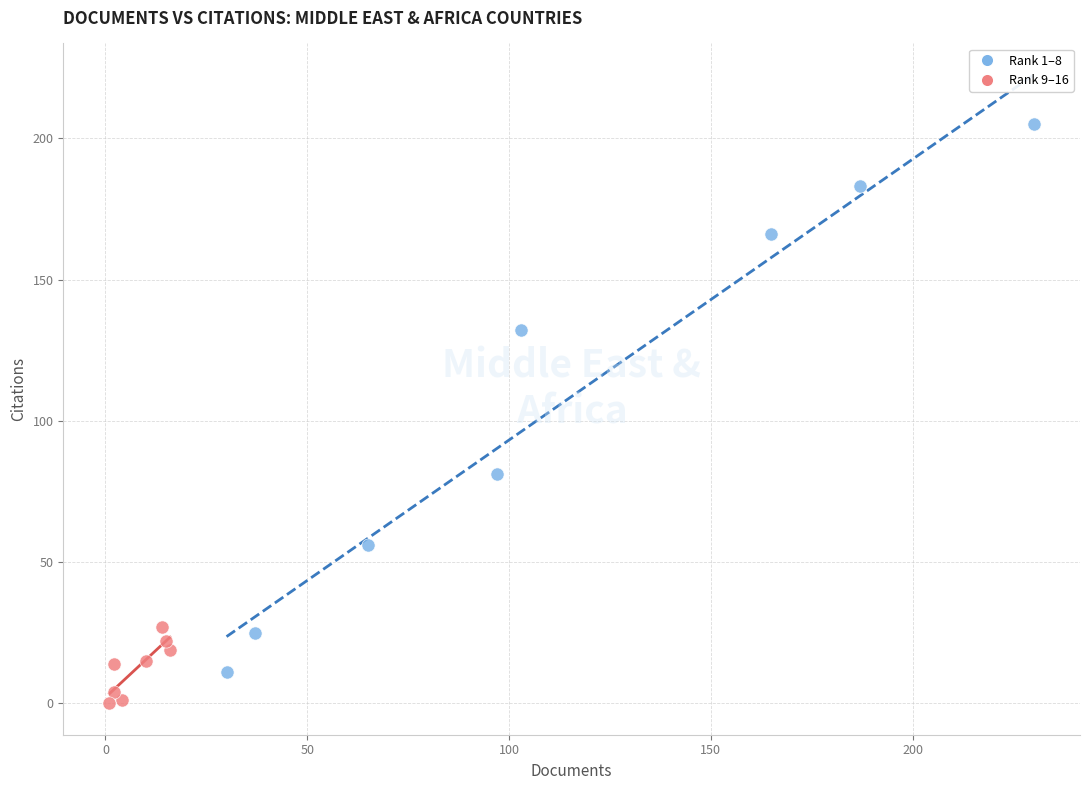

Which series contains the highest Y value?

Rank 1–8